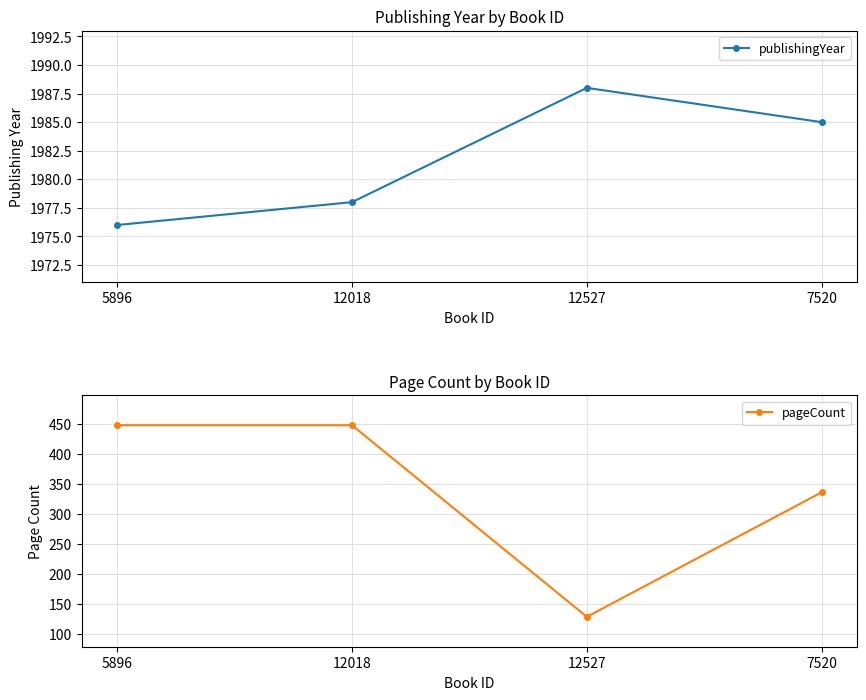

Reading left to right, transcribe all the data shown in this chart.

publishingYear: 1976	1978	1988	1985
pageCount: 448	448	128	336